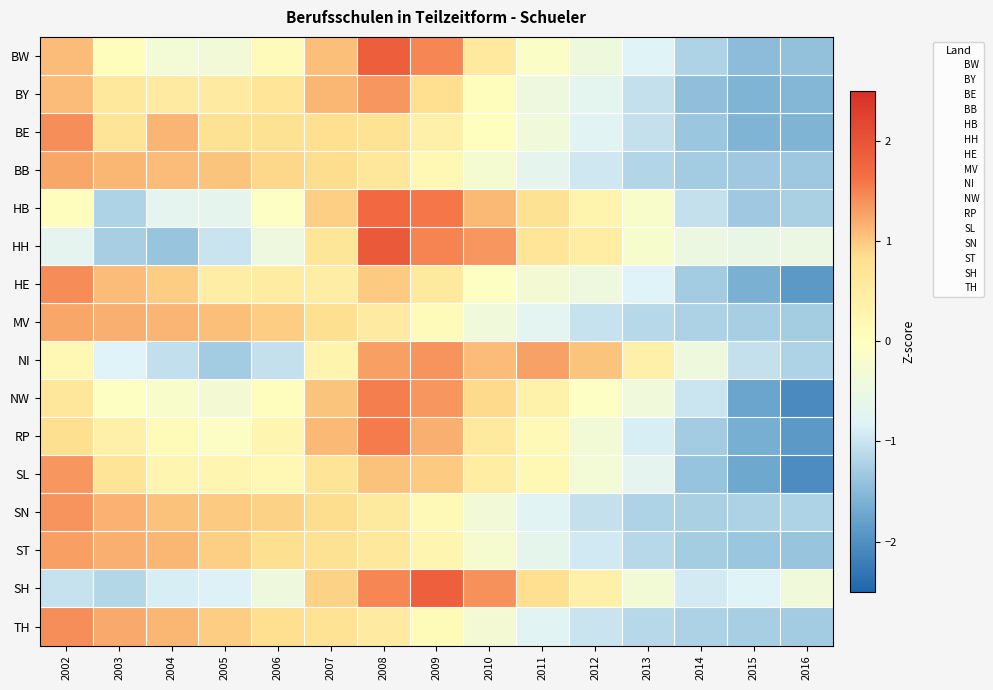

Which category has the lowest value across all series?

2016